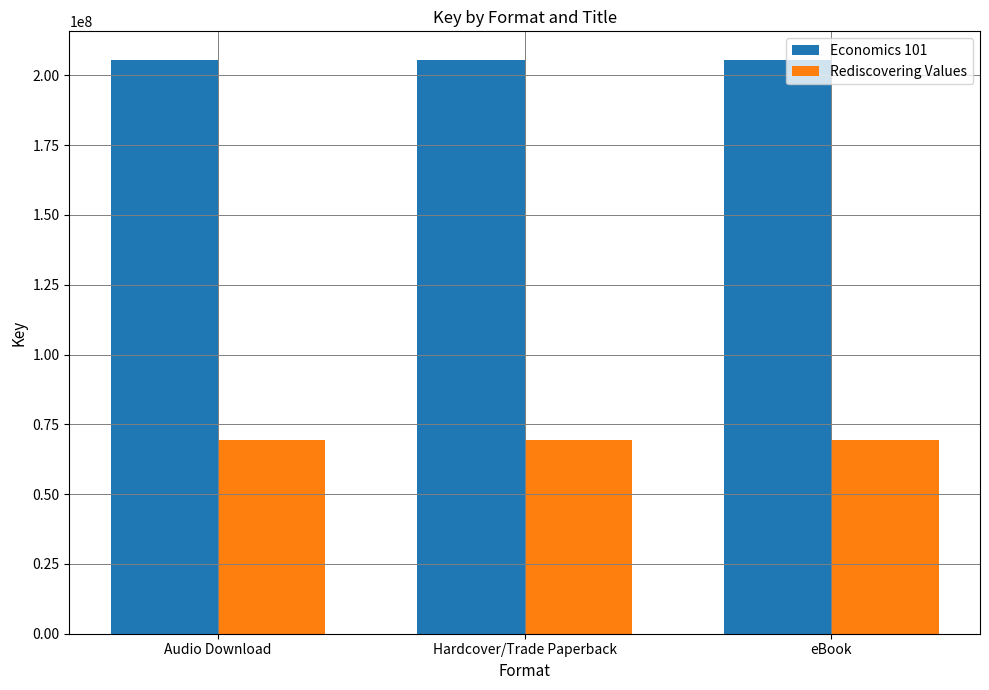

What position from the right is eBook?

1